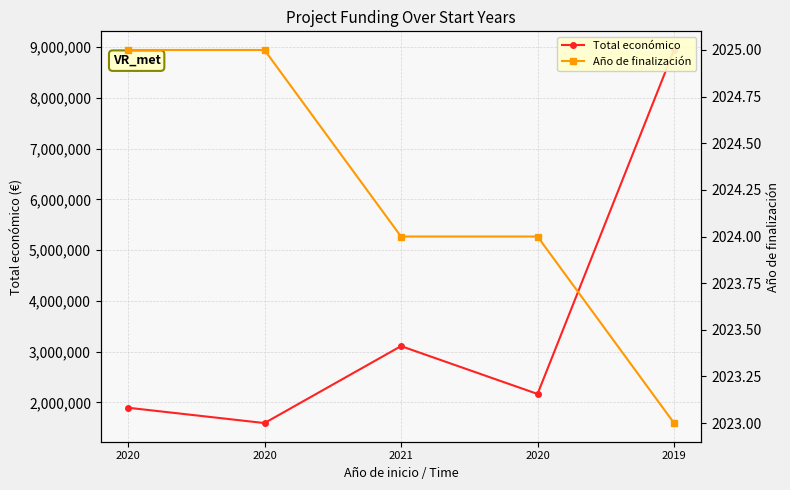

Rank the series by their maximum value, from lowest to highest.

Año de finalización, Total económico